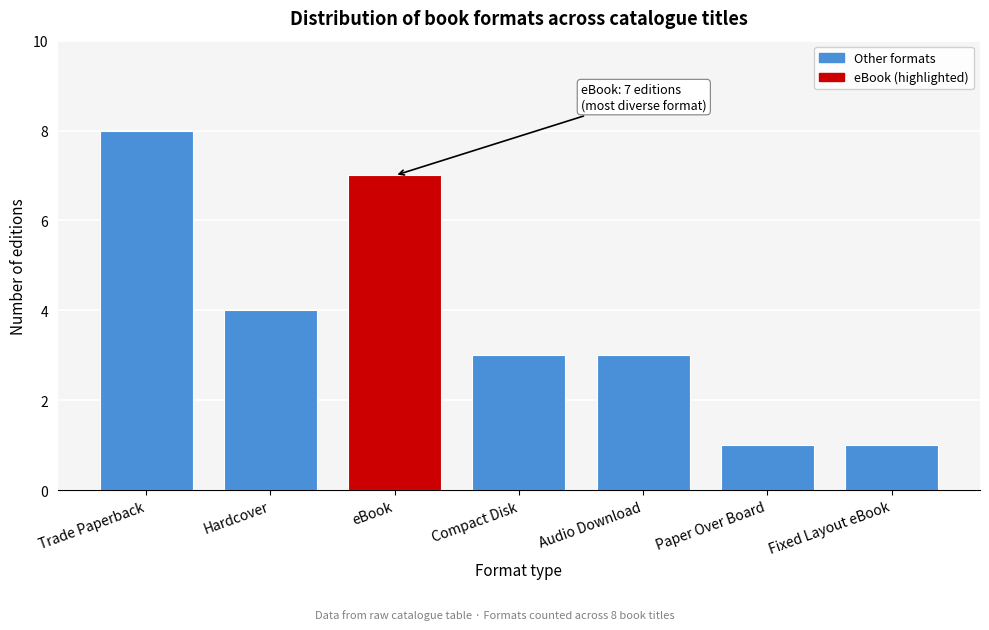

Reading right to left, transcribe all the data shown in this chart.

1	1	3	3	7	4	8